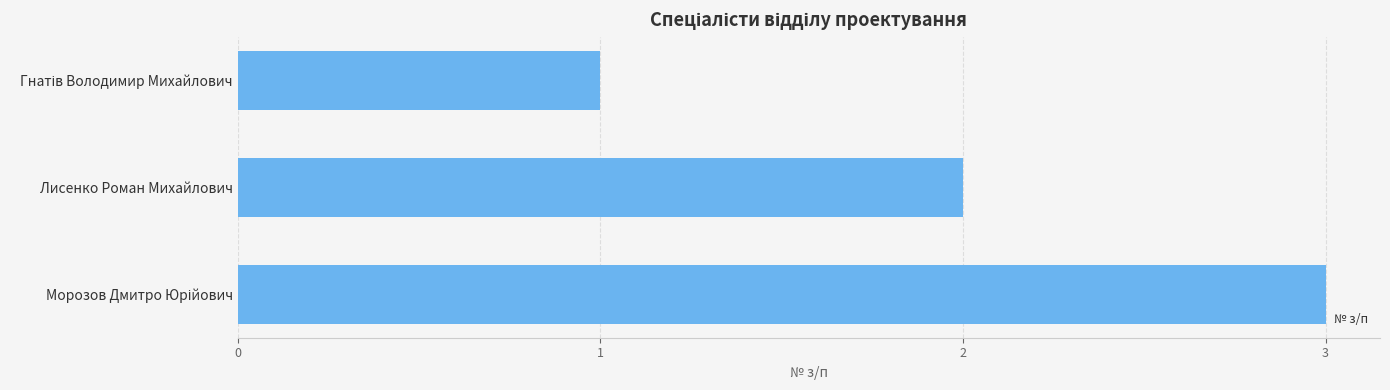

How many bars are there in total?

3